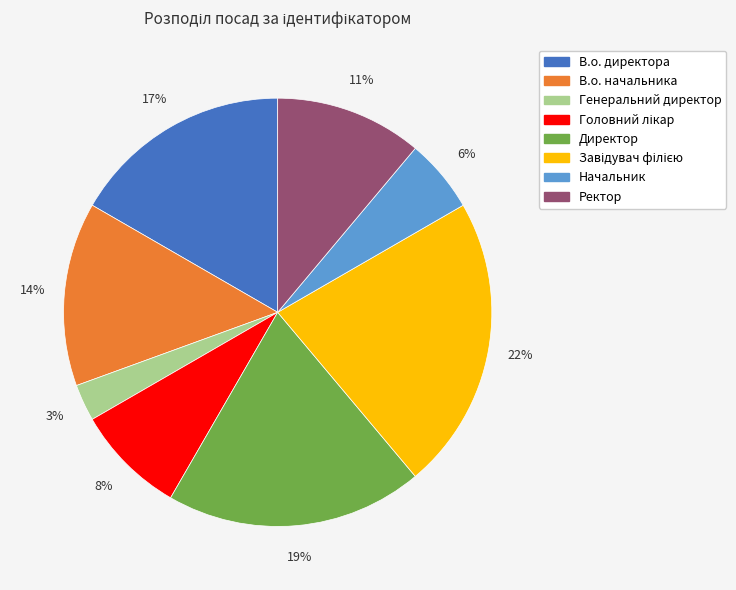

Approximately how many times larger is the value at Генеральний директор compared to Начальник?

0.5